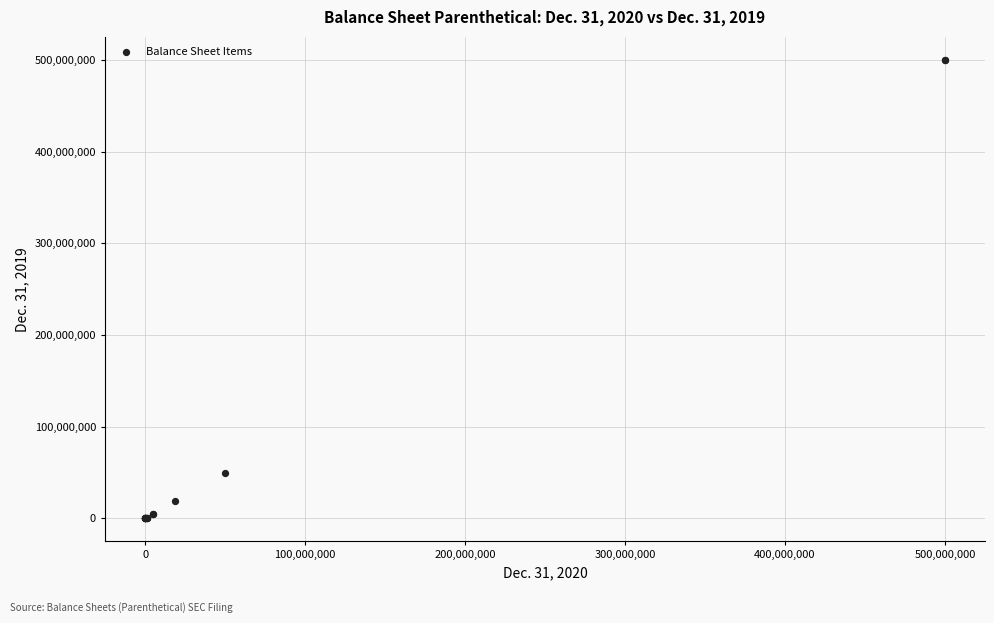

What Y value in the scatter plot is closest to 250000000?

50000000.0